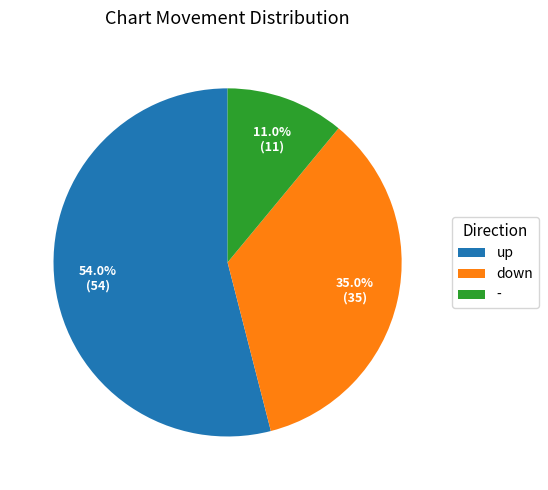

Combined, what portion of the pie is - and down?

46.0%